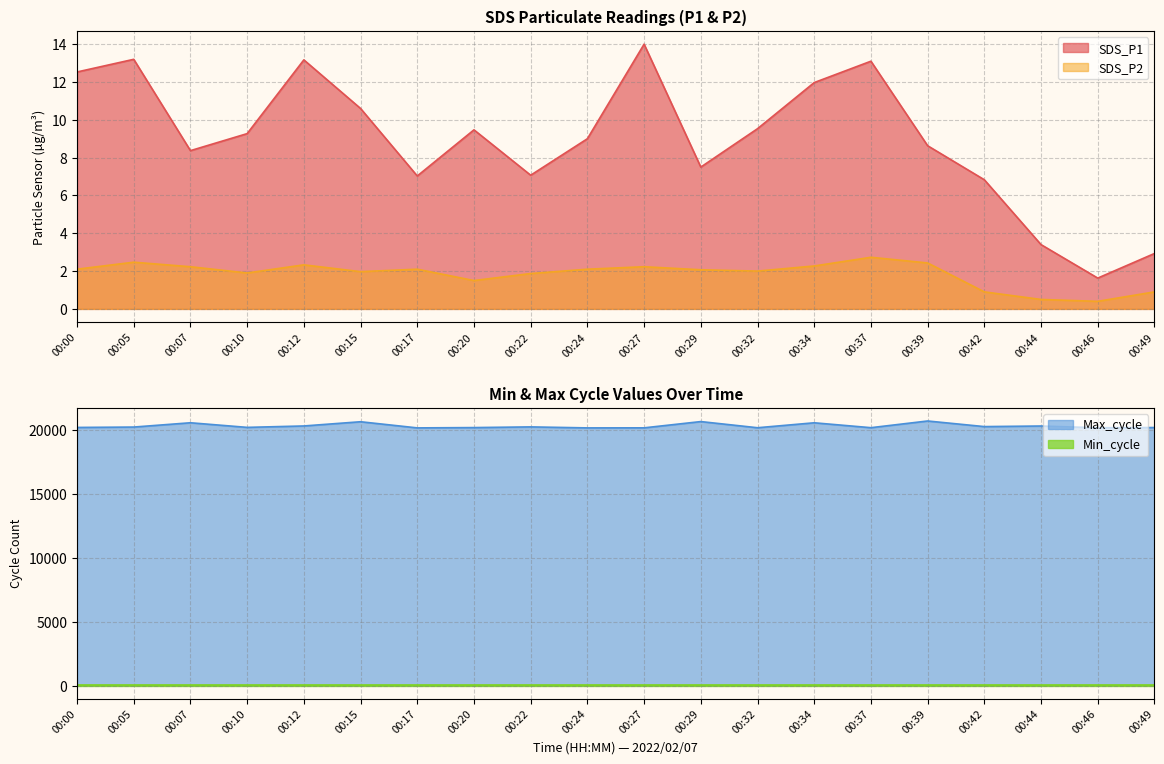

Which series has the largest total across all categories?

Max_cycle